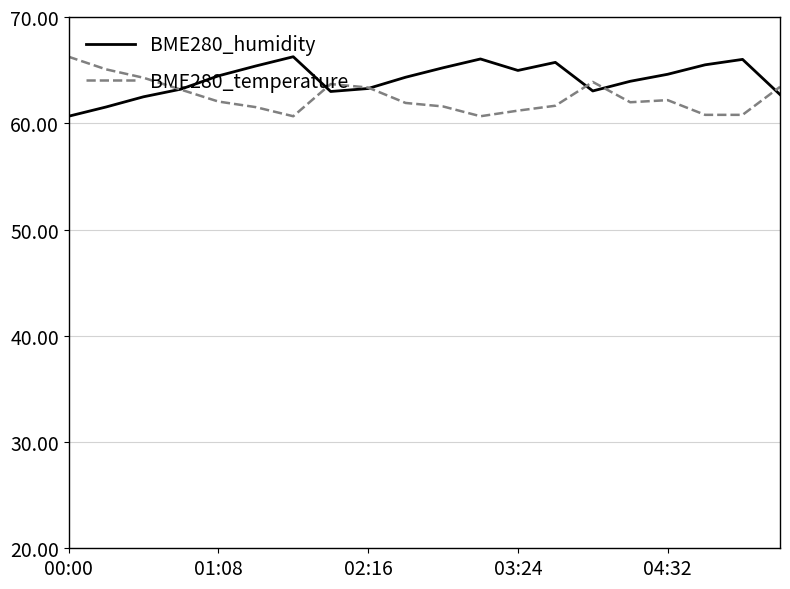

What is the maximum value for BME280_humidity?

66.3